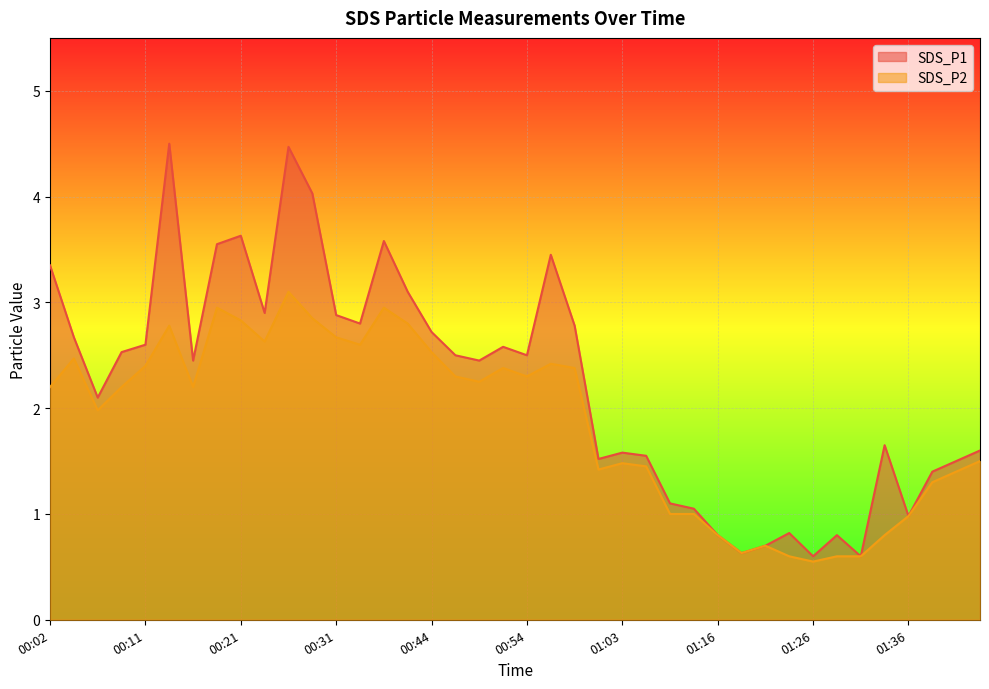

What is the total value across all series at 01:08?

2.1